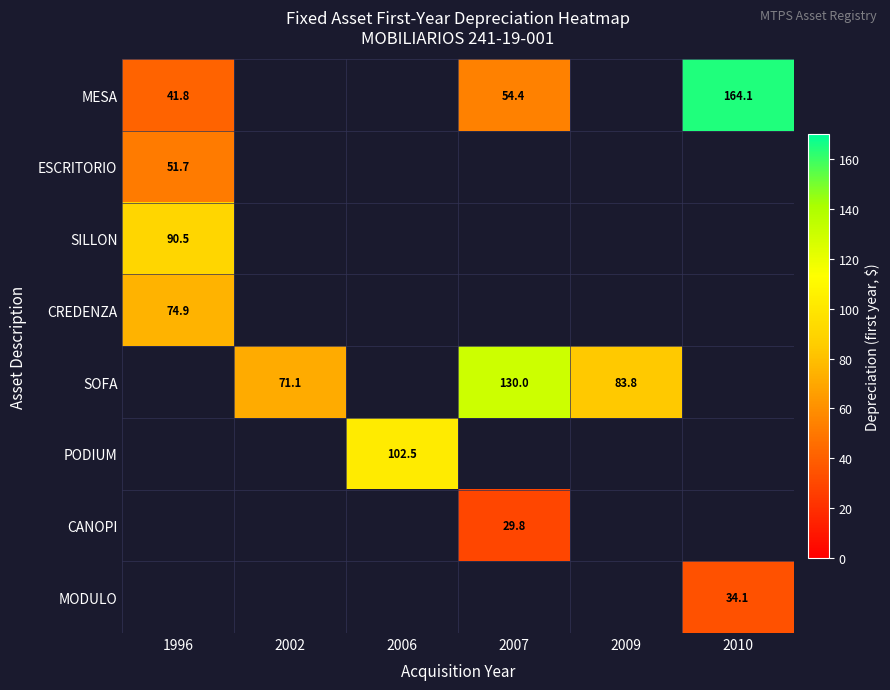

Count the number of data series in this chart.

8